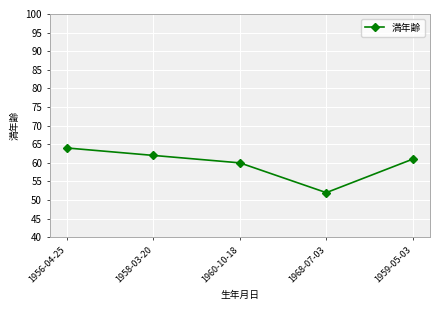

What is the smallest value displayed?

52